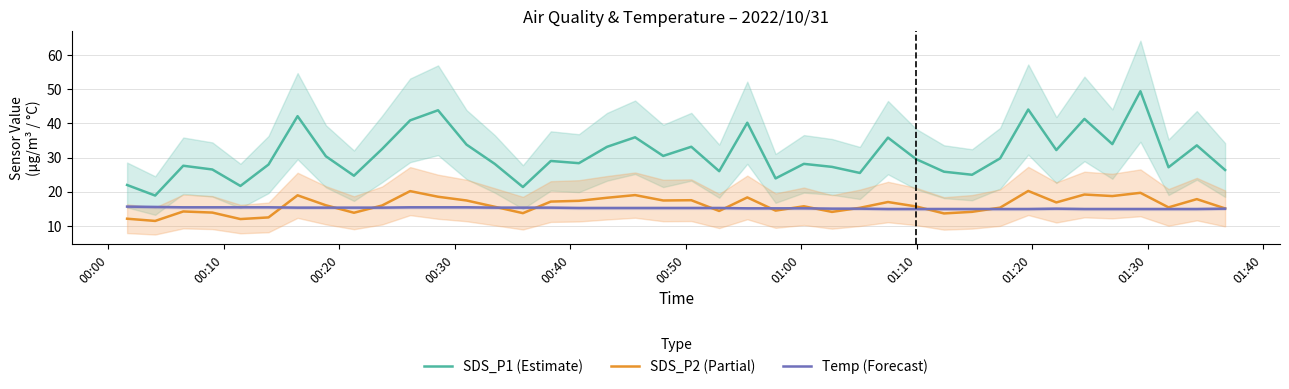

True or false: SDS_P1 (Estimate) and Temp (Forecast) cross at least once.

False